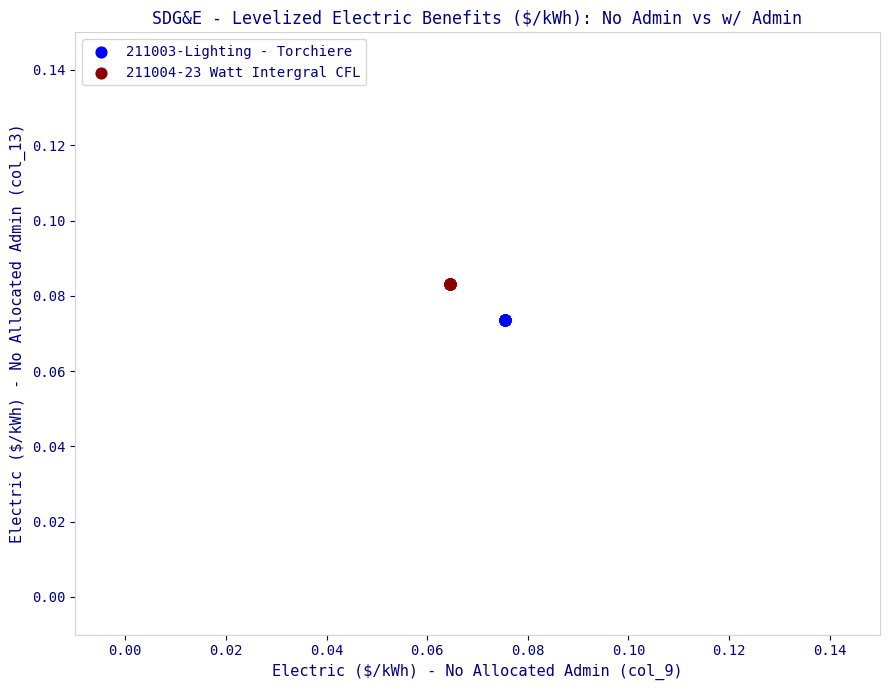

What are all the series names shown in the legend?

211003-Lighting - Torchiere, 211004-23 Watt Intergral CFL